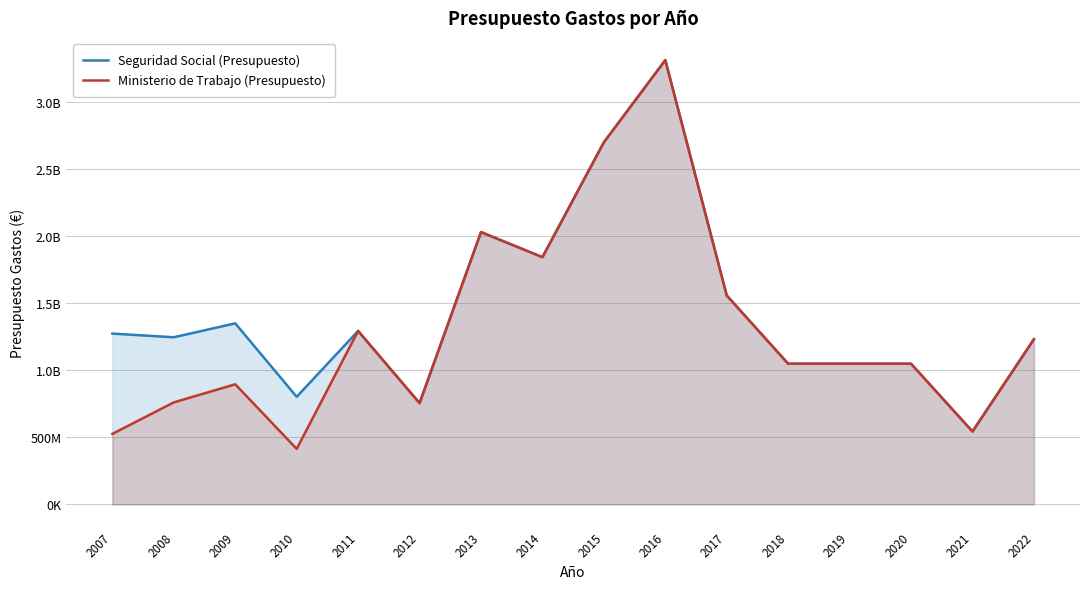

In Ministerio de Trabajo (Presupuesto), how many points are higher than both neighbors (excluding endpoints)?

4